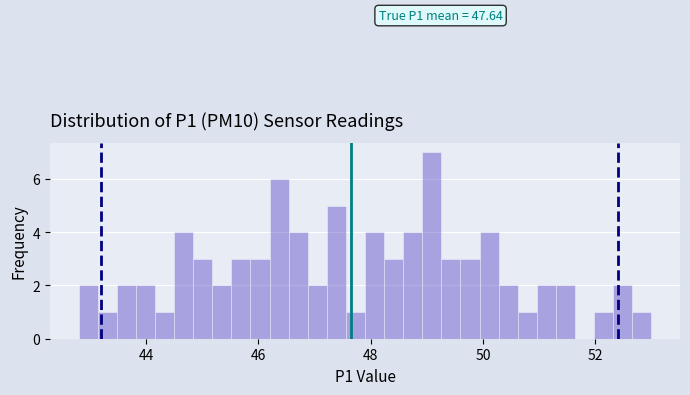

Read against the x-axis, roughly where is the centre of the tallest bar?

49.0